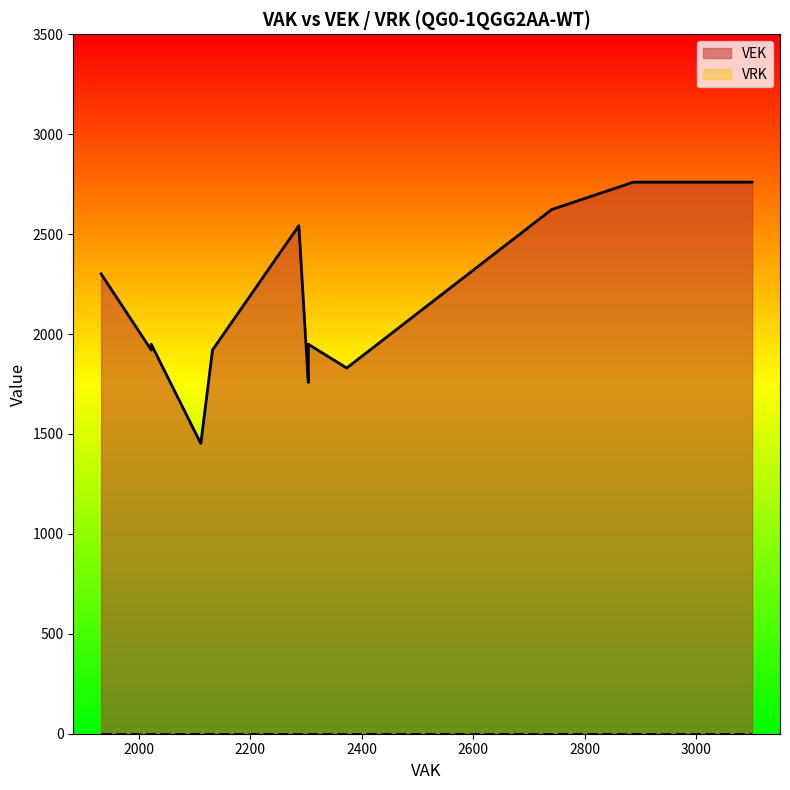

True or false: VEK and VRK intersect in this chart.

False